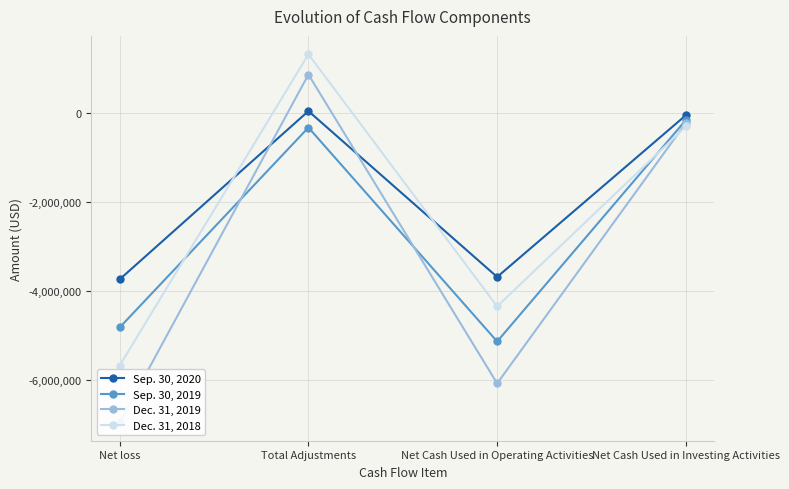

In Sep. 30, 2020, how many points are lower than both neighbors (excluding endpoints)?

1